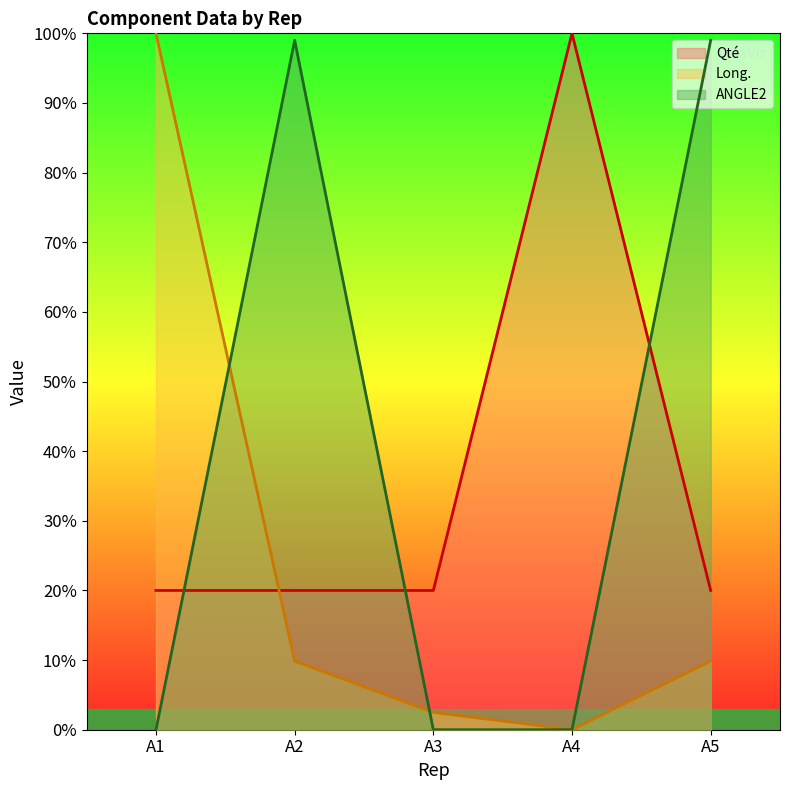

True or false: ANGLE2 and Qté intersect in this chart.

True